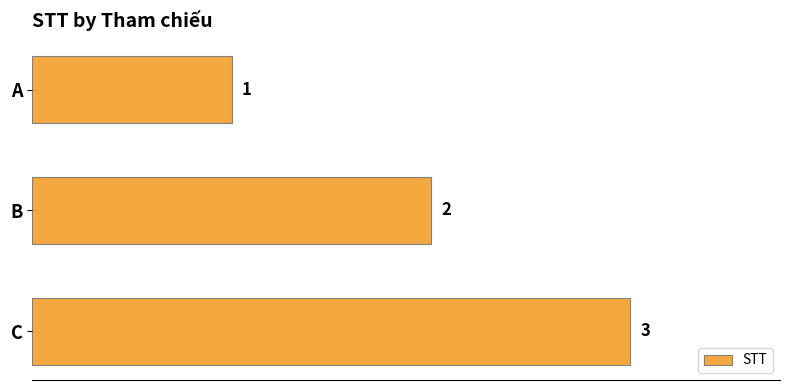

Where is the data nearest to the value 2?

B